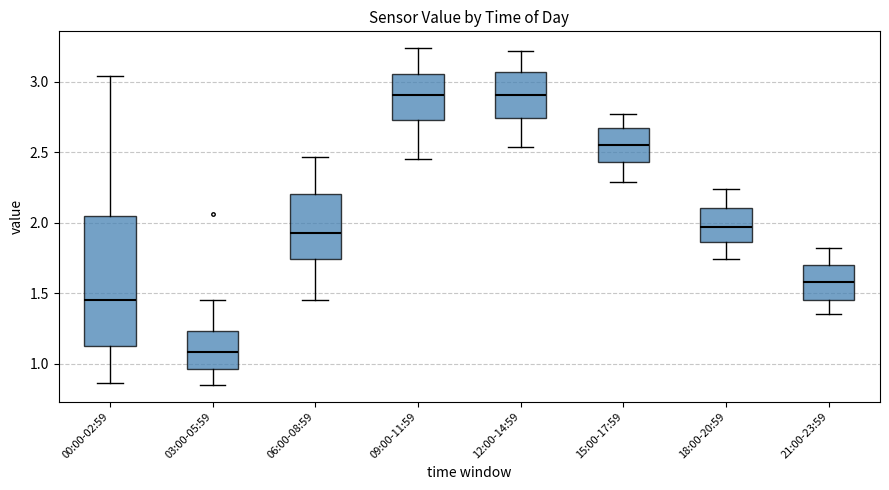

Reading left to right, transcribe this box plot: for each box, give where its median line is, the range the box spans, and where its two whiskers end, as read against the y-axis. The values are not printed on the chart, so give them approximately, as read against the axis.

00:00-02:59: median 1.45, box 1.15 to 2.05, whiskers 0.85 to 3.05
03:00-05:59: median 1.10, box 0.95 to 1.25, whiskers 0.85 to 1.45
06:00-08:59: median 1.95, box 1.75 to 2.20, whiskers 1.45 to 2.45
09:00-11:59: median 2.90, box 2.75 to 3.05, whiskers 2.45 to 3.25
12:00-14:59: median 2.90, box 2.75 to 3.05, whiskers 2.55 to 3.20
15:00-17:59: median 2.55, box 2.45 to 2.70, whiskers 2.30 to 2.75
18:00-20:59: median 1.95, box 1.85 to 2.10, whiskers 1.75 to 2.25
21:00-23:59: median 1.60, box 1.45 to 1.70, whiskers 1.35 to 1.80